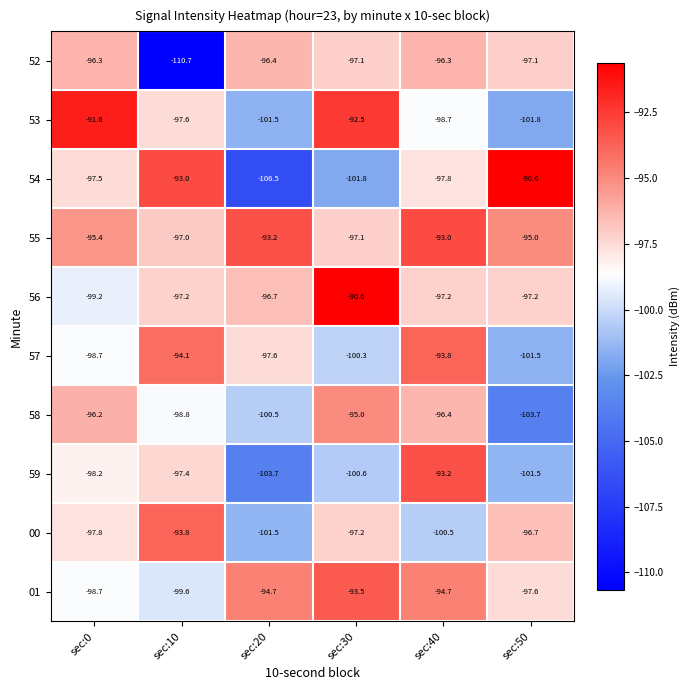

What is the average value of the 53 series?

-97.3